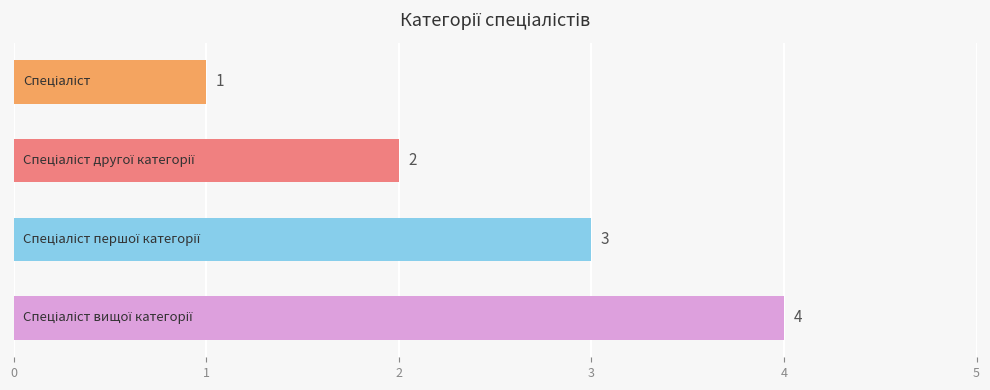

What is the greatest value displayed?

4